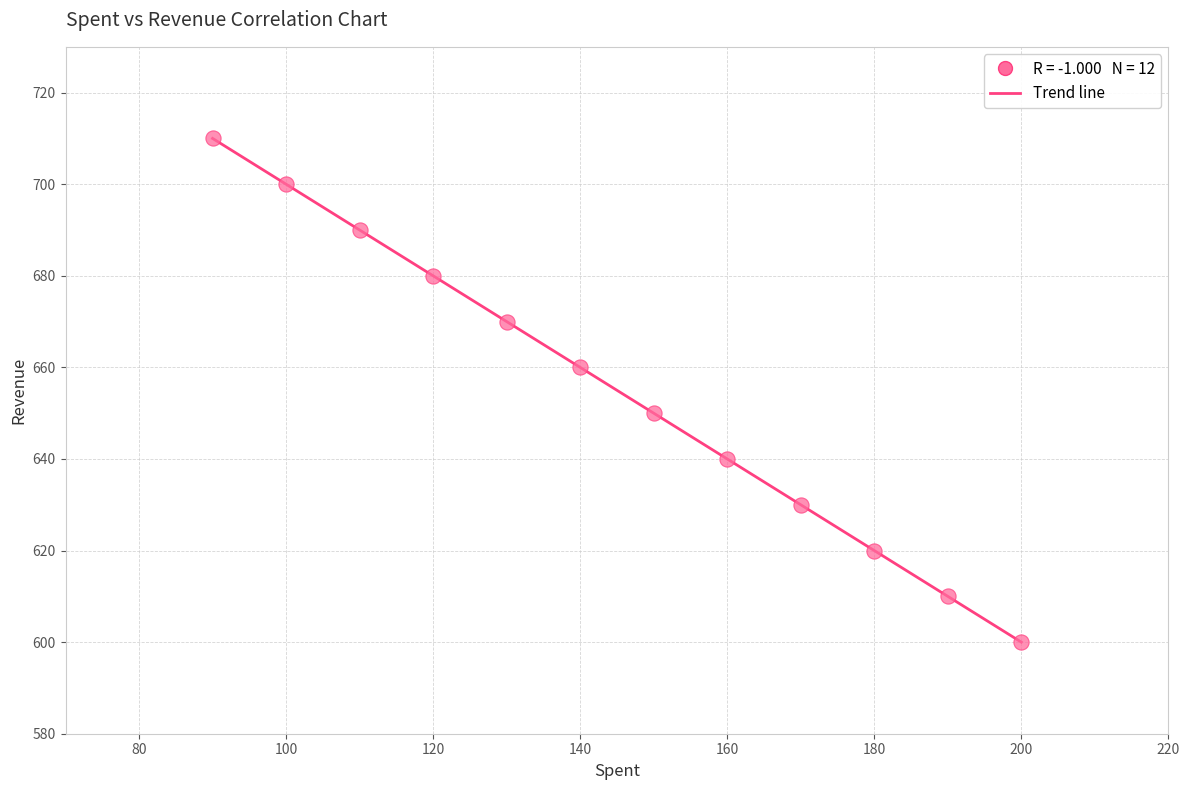

What is the minimum value shown in the chart?

600.0